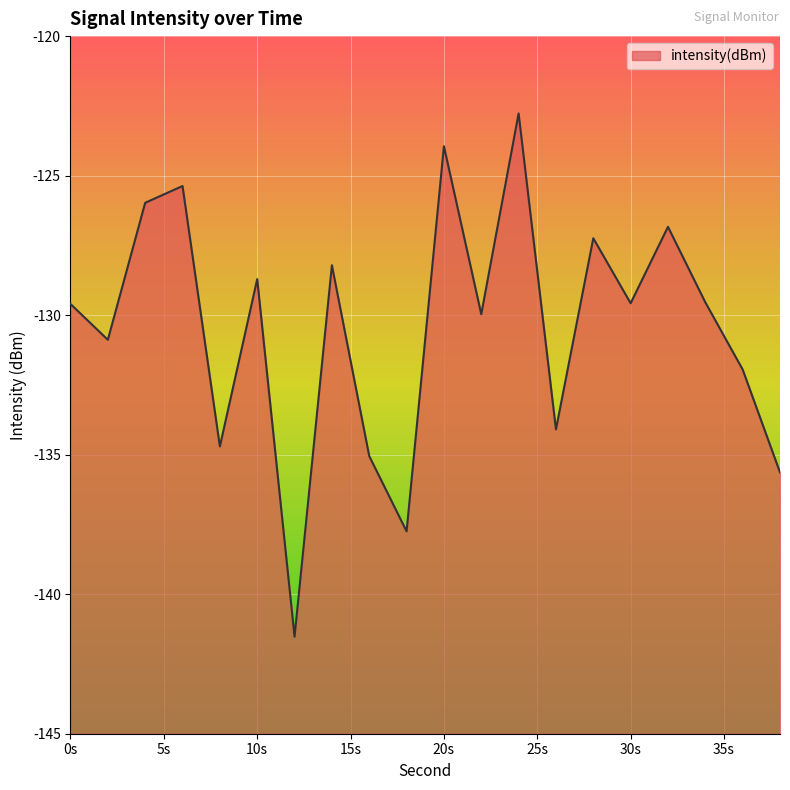

How many lines are shown in the chart?

1